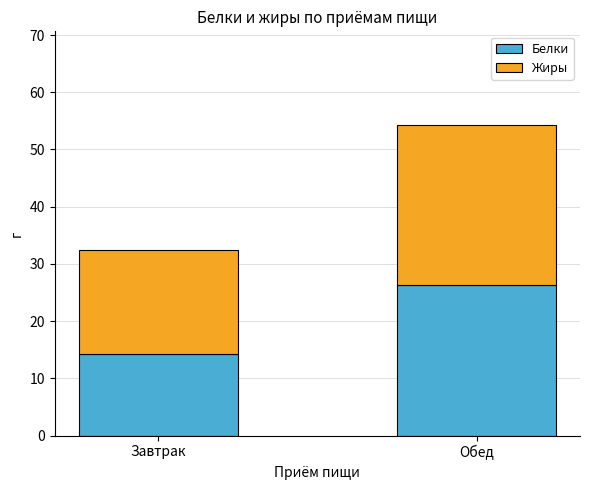

What are all the series names shown in the legend?

Белки, Жиры